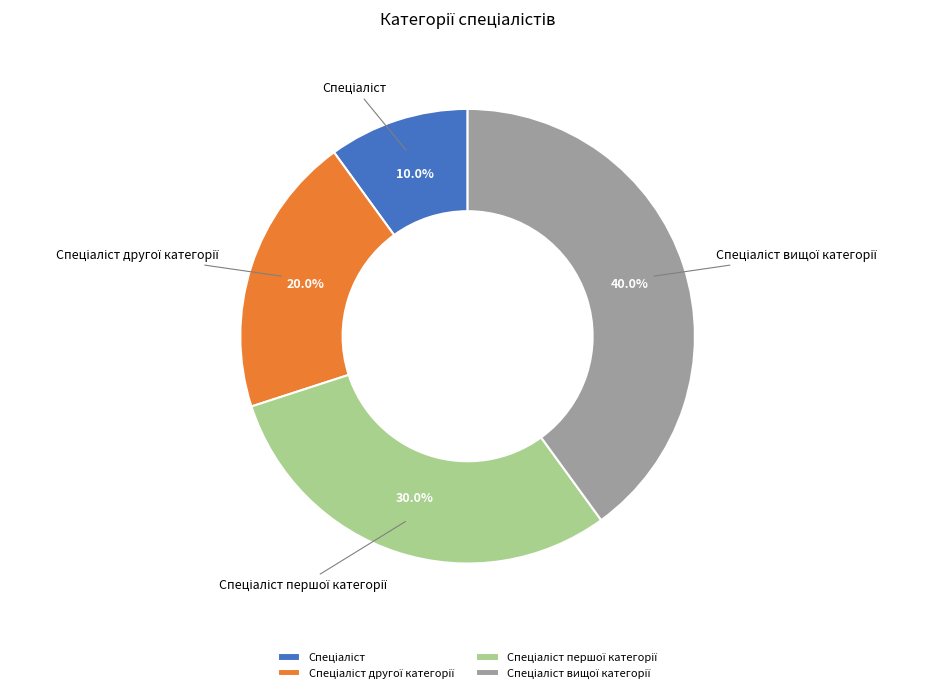

How many slices are in this pie chart?

4